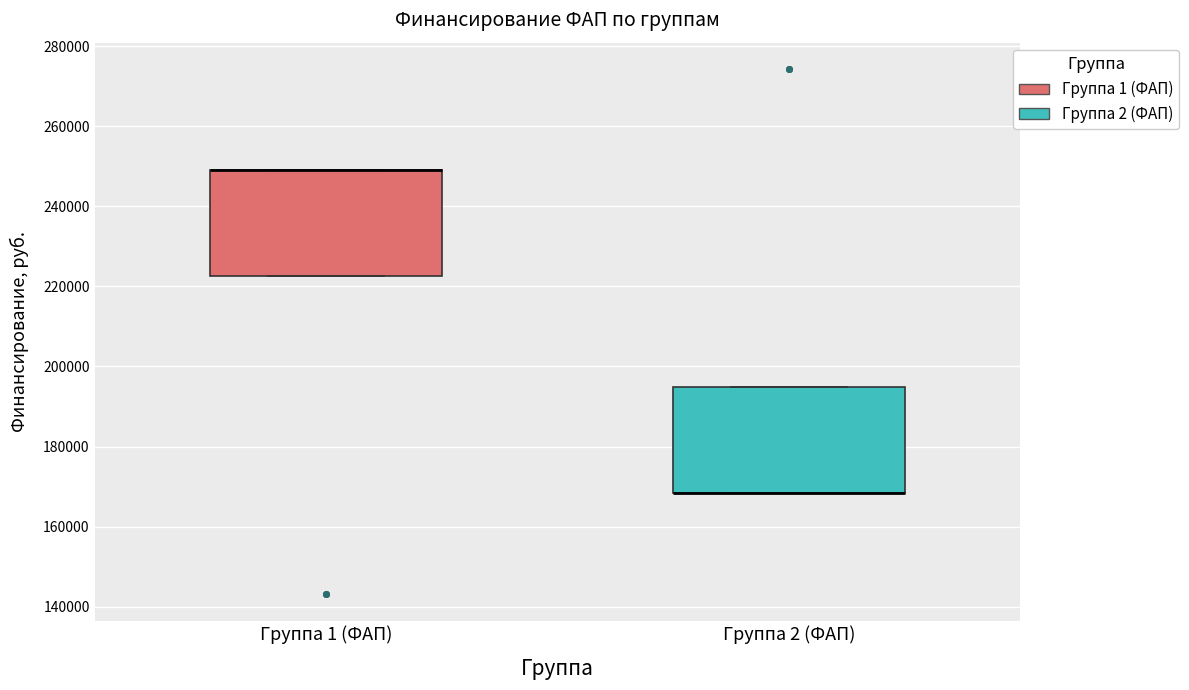

Where is the lower edge of the box for Группа 1 (ФАП) on the y-axis? The values are not printed on the chart, so give them approximately, as read against the axis.

222000